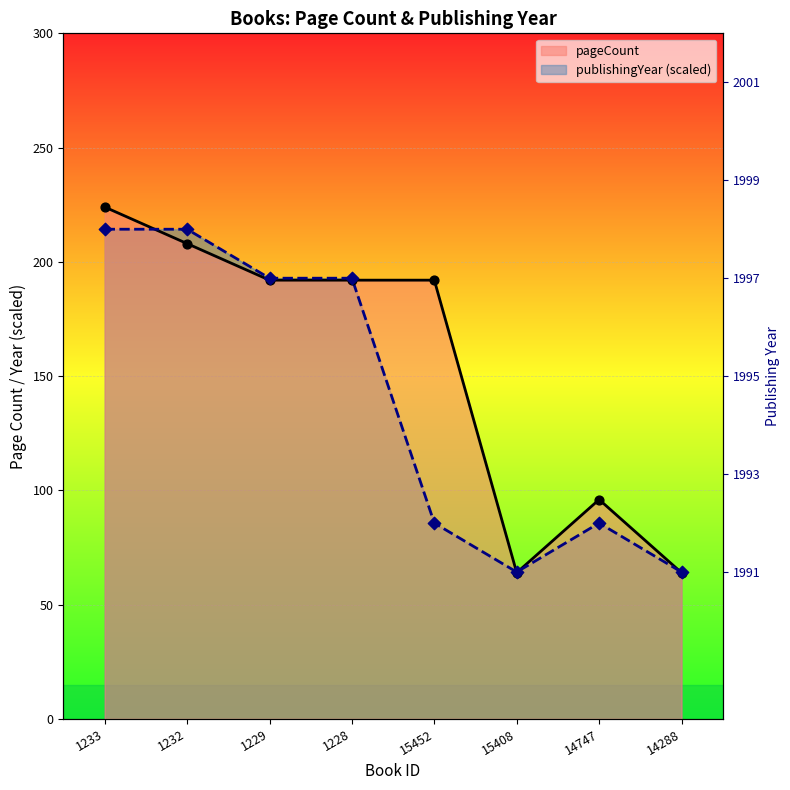

Is the value of pageCount at 1232 greater than the value of publishingYear at 15408?

Yes